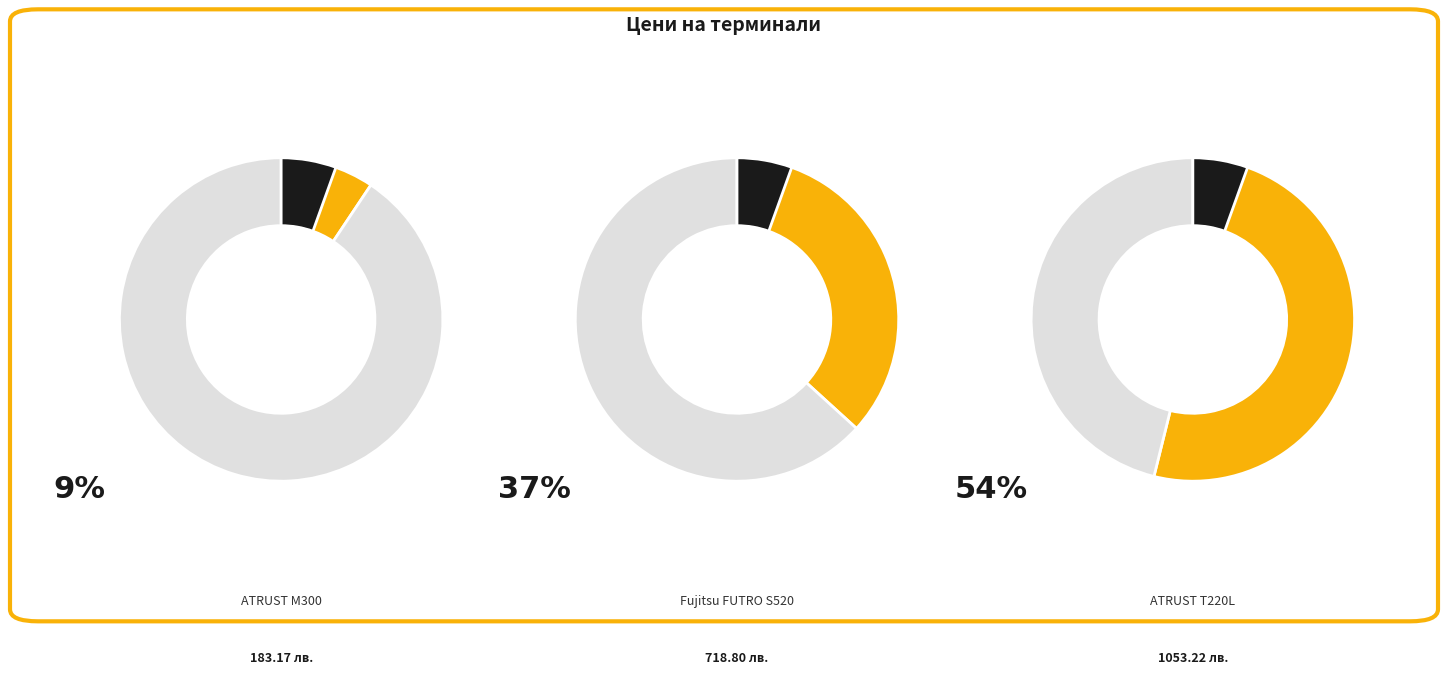

Which slice is the largest?

Терминал нулев клиент ATRUST T220L